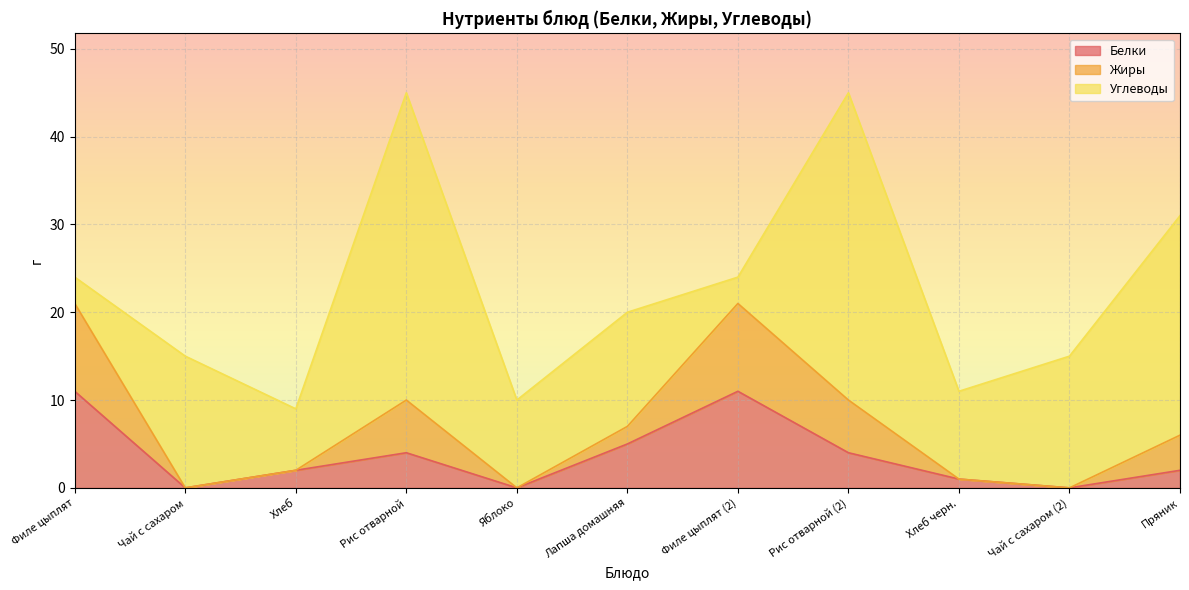

Does the chart display data point markers on the line(s)?

No